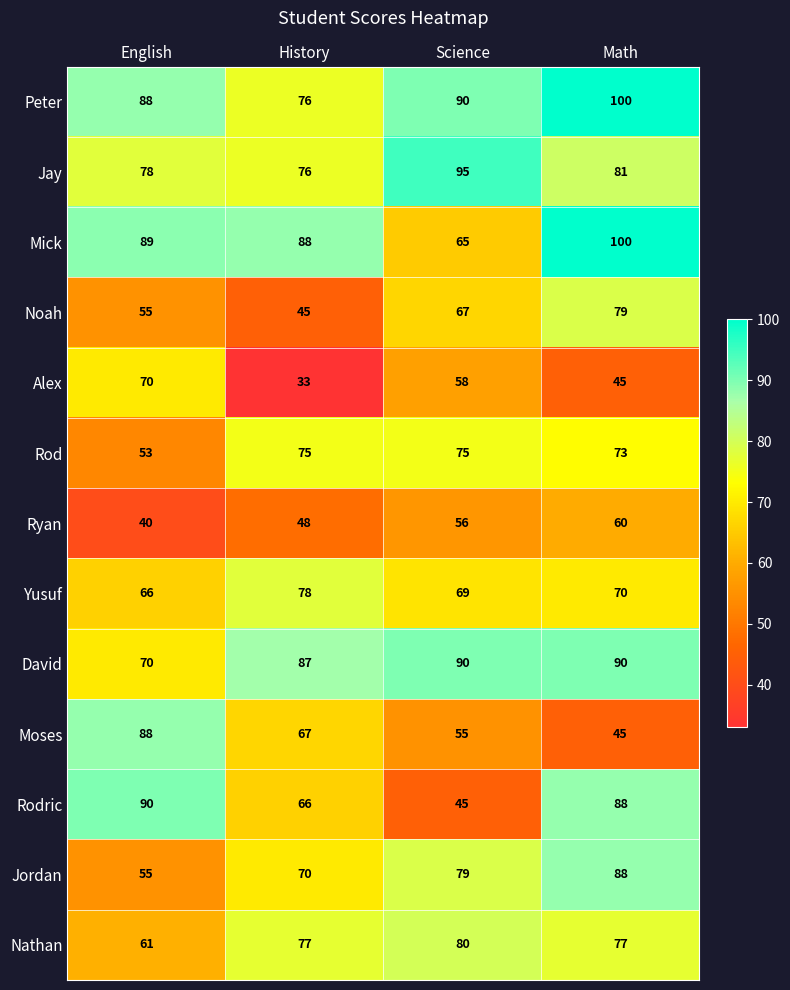

What is the total value across all series at Math?

996